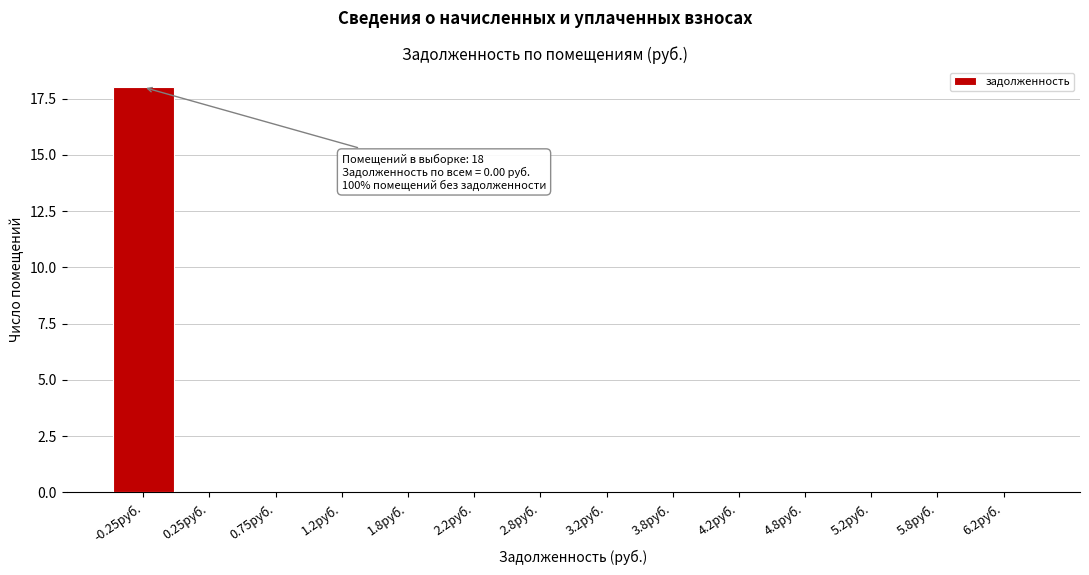

Reading left to right, list all the values displayed in this chart.

-0.25руб.=18	0.25руб.=0	0.75руб.=0	1.2руб.=0	1.8руб.=0	2.2руб.=0	2.8руб.=0	3.2руб.=0	3.8руб.=0	4.2руб.=0	4.8руб.=0	5.2руб.=0	5.8руб.=0	6.2руб.=0